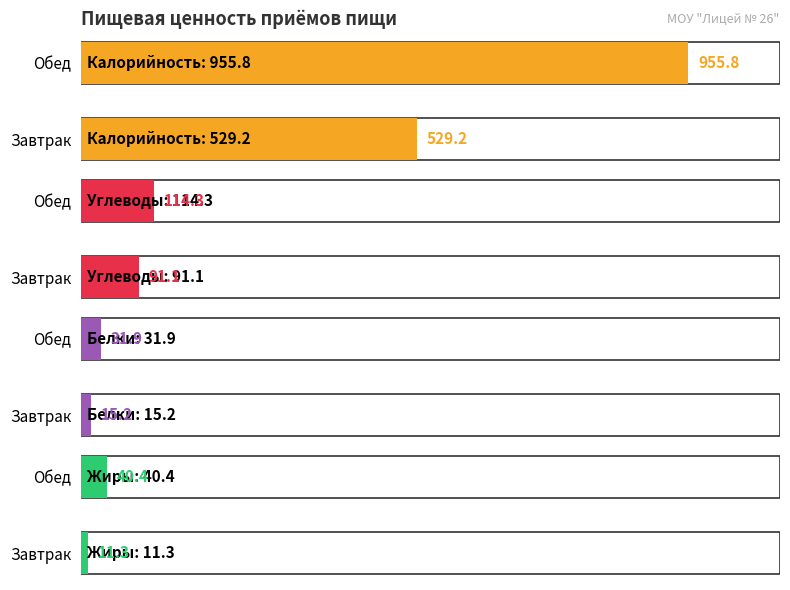

Which series changed the most between Завтрак and Обед?

Калорийность